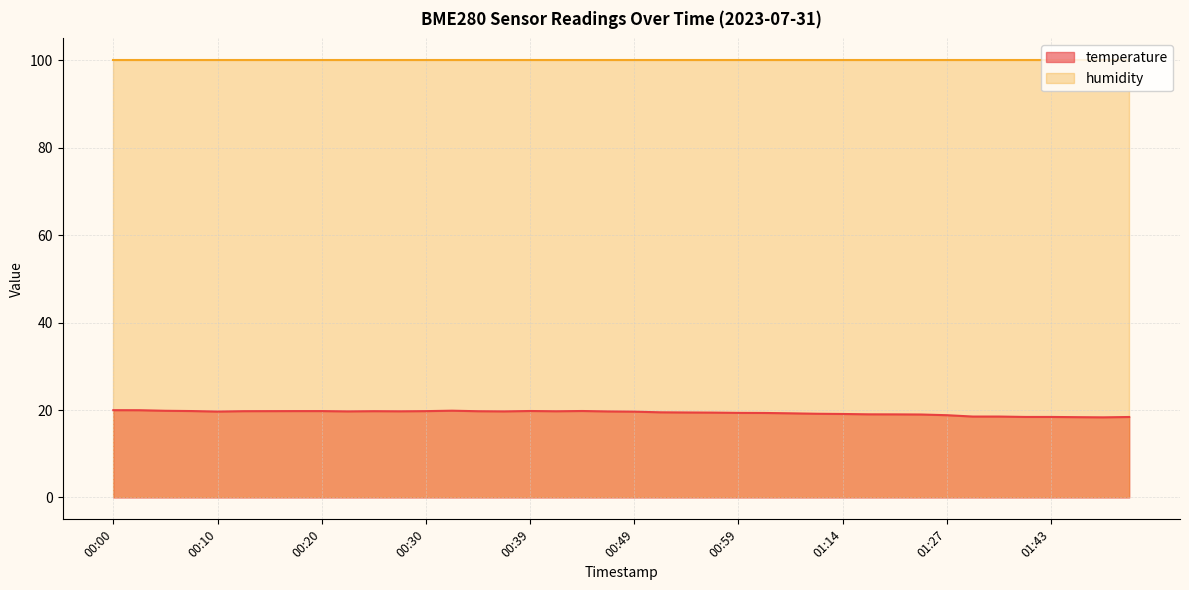

The value at 00:30 is 19.8. True or false?

True